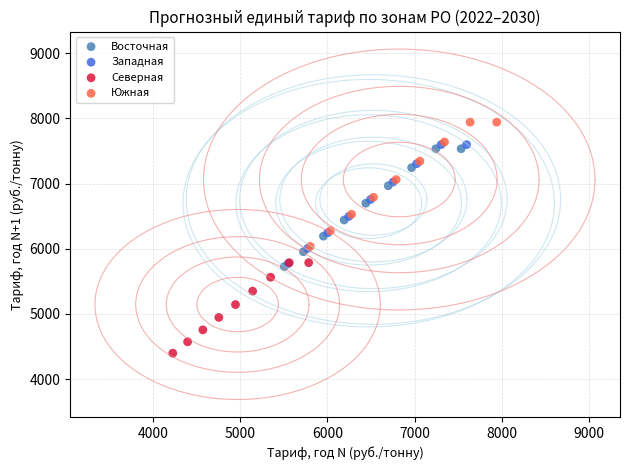

Which series has the widest spread of Y values?

Южная